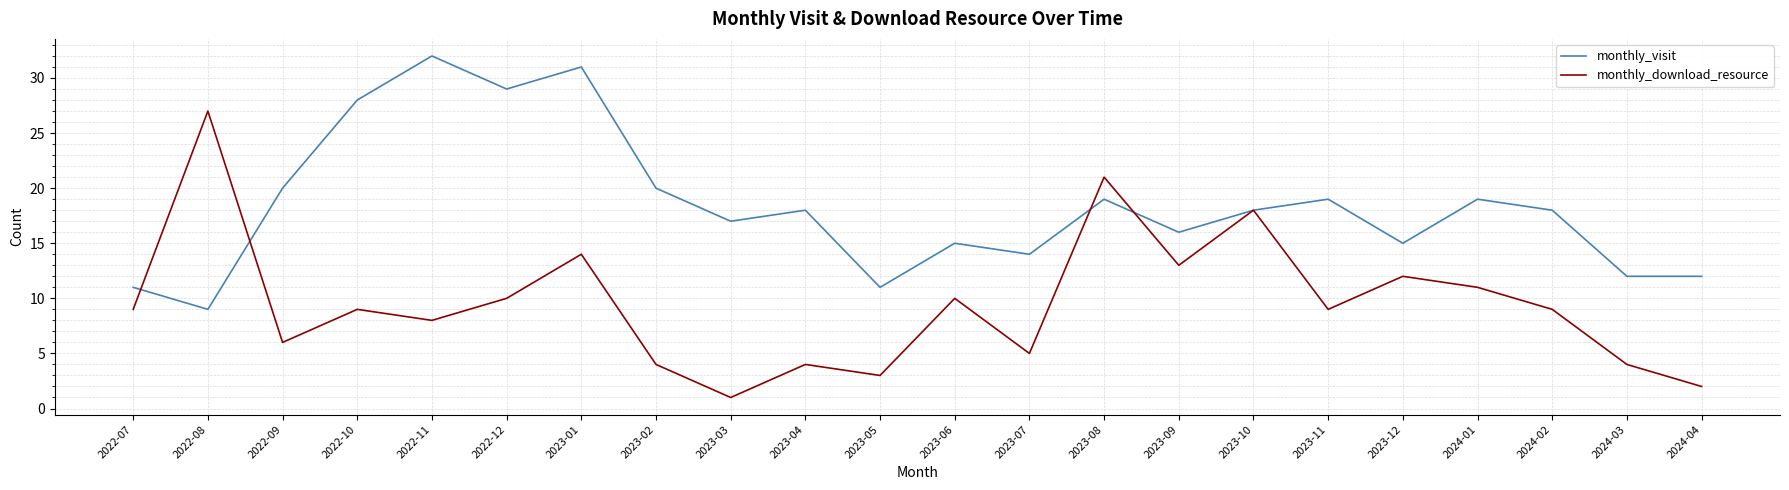

At which category does monthly_visit reach its first local peak?

2022-11